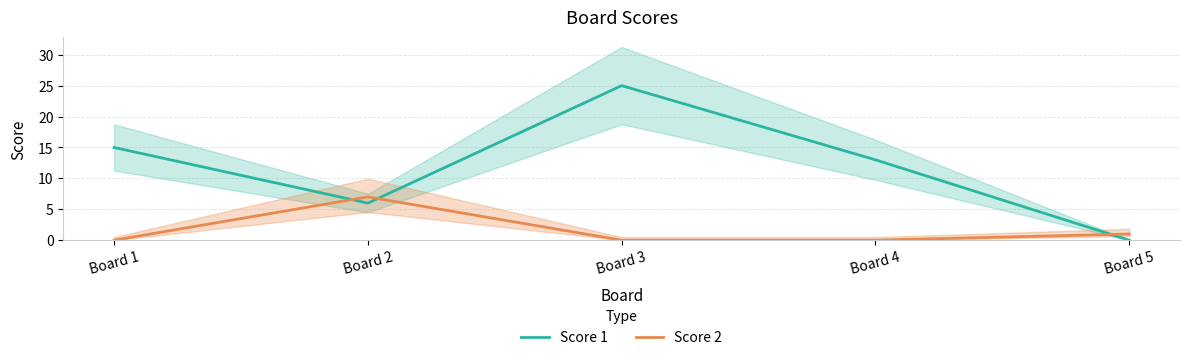

Is this an area chart (filled region under the line)?

No